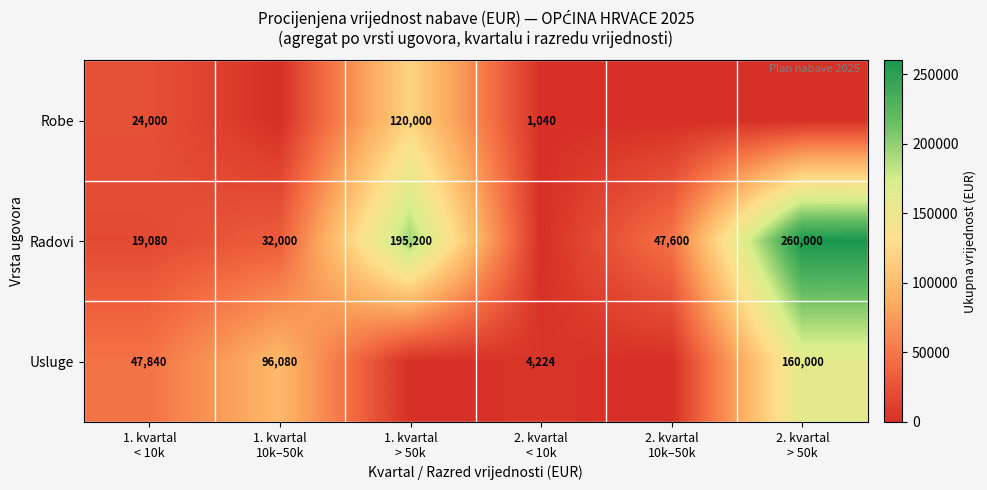

Is the value of Radovi at 1. kvartal < 10k greater than the value of Robe at 1. kvartal > 50k?

No